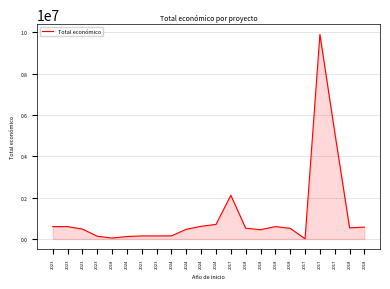

Which category has the lowest value across all series?

2017